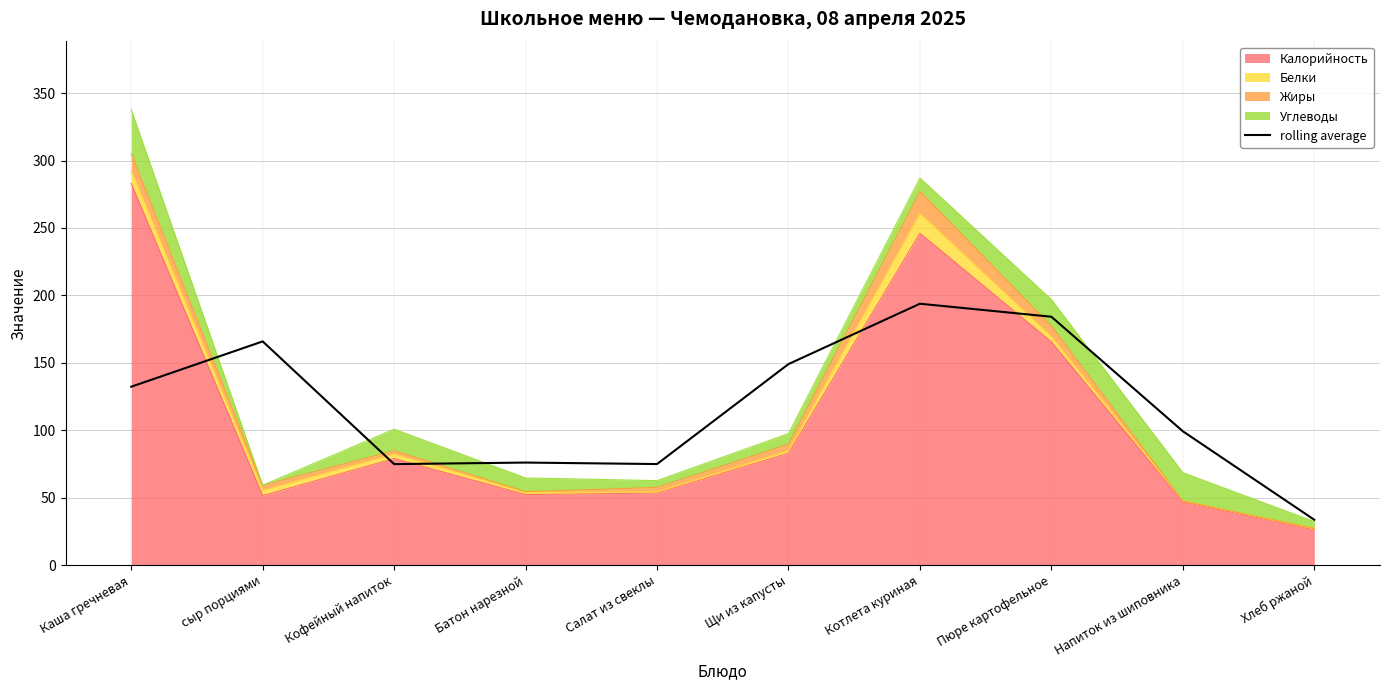

Is it true that the value at Пюре картофельное is 184.2?

True